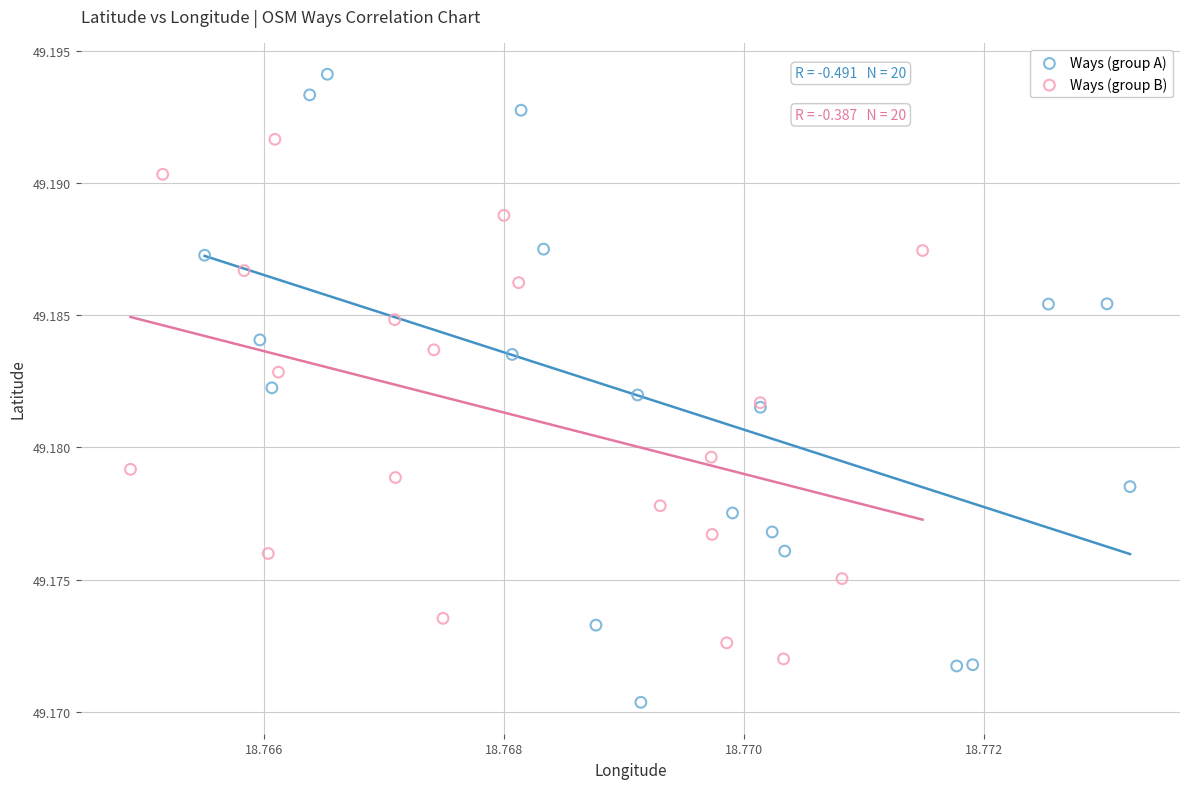

Which series reaches the minimum Y coordinate?

Ways (group A)